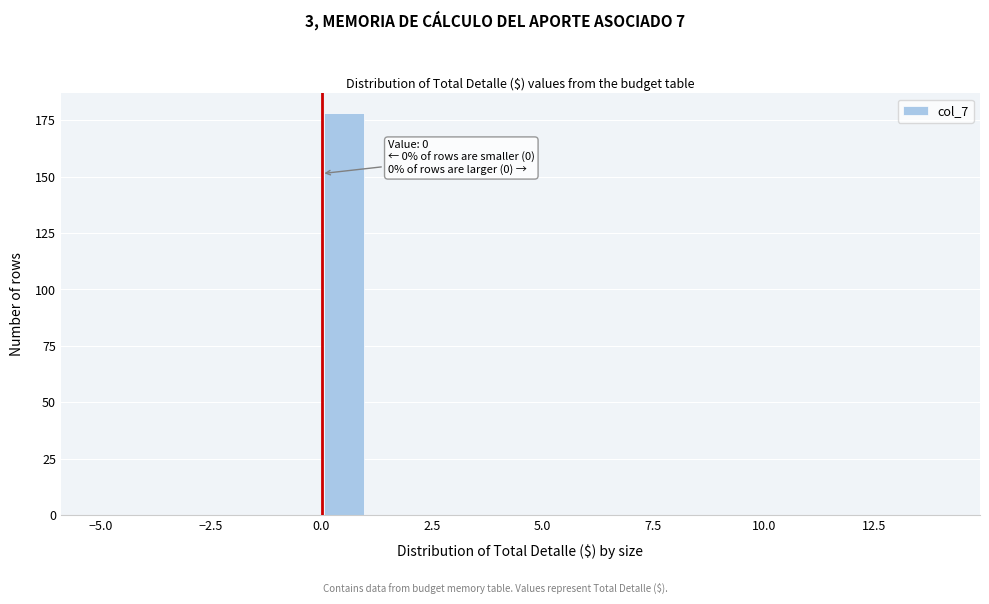

Around what value on the x-axis is the tallest bar? Give the approximate position of its centre, as read against the axis.

0.5